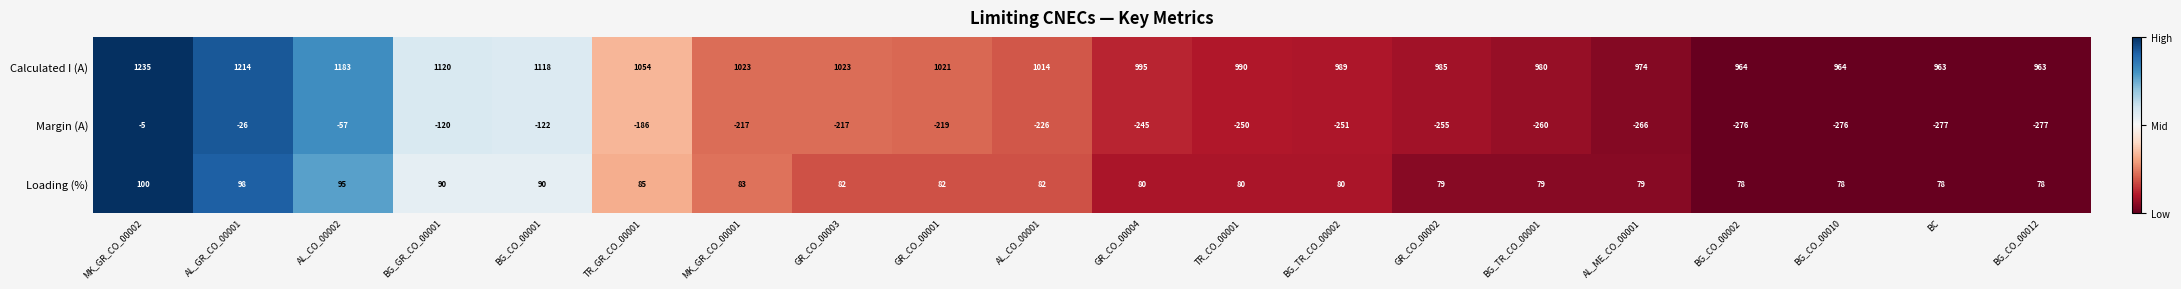

True or false: Calculated I (A) has a value of 974 at AL_ME_CO_00001.

True